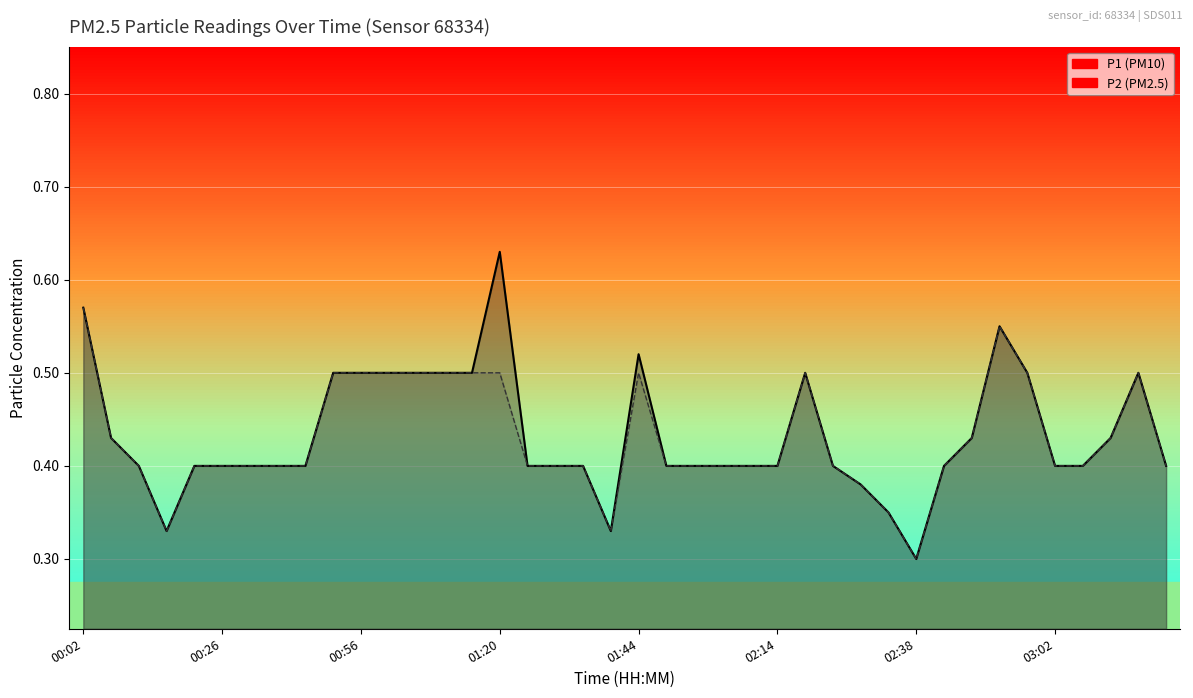

Reading right to left, list all the values displayed in this chart.

P1: 03:21=0.4	03:17=0.5	03:12=0.4	03:07=0.4	03:02=0.4	02:57=0.5	02:52=0.6	02:47=0.4	02:43=0.4	02:38=0.3	02:33=0.3	02:28=0.4	02:23=0.4	02:18=0.5	02:14=0.4	02:09=0.4	02:04=0.4	01:59=0.4	01:54=0.4	01:44=0.5	01:40=0.3	01:35=0.4	01:30=0.4	01:25=0.4	01:20=0.6	01:15=0.5	01:10=0.5	01:05=0.5	01:00=0.5	00:56=0.5	00:51=0.5	00:41=0.4	00:36=0.4	00:31=0.4	00:26=0.4	00:22=0.4	00:17=0.3	00:12=0.4	00:07=0.4	00:02=0.6
P2: 03:21=0.4	03:17=0.5	03:12=0.4	03:07=0.4	03:02=0.4	02:57=0.5	02:52=0.6	02:47=0.4	02:43=0.4	02:38=0.3	02:33=0.3	02:28=0.4	02:23=0.4	02:18=0.5	02:14=0.4	02:09=0.4	02:04=0.4	01:59=0.4	01:54=0.4	01:44=0.5	01:40=0.3	01:35=0.4	01:30=0.4	01:25=0.4	01:20=0.5	01:15=0.5	01:10=0.5	01:05=0.5	01:00=0.5	00:56=0.5	00:51=0.5	00:41=0.4	00:36=0.4	00:31=0.4	00:26=0.4	00:22=0.4	00:17=0.3	00:12=0.4	00:07=0.4	00:02=0.6